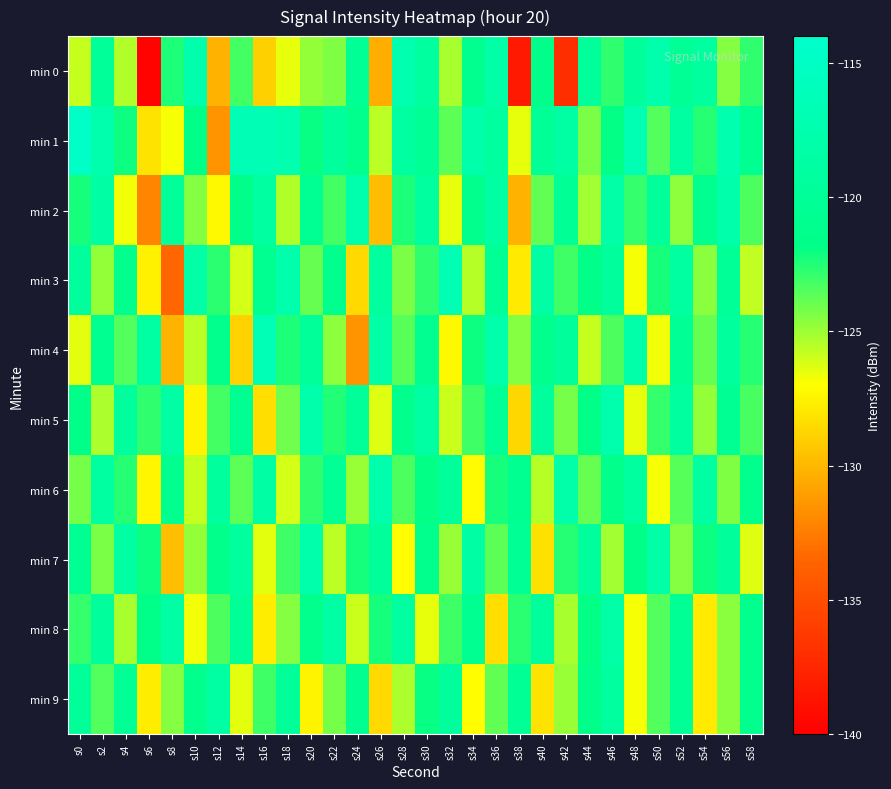

What is the maximum value shown in the chart?

-114.6